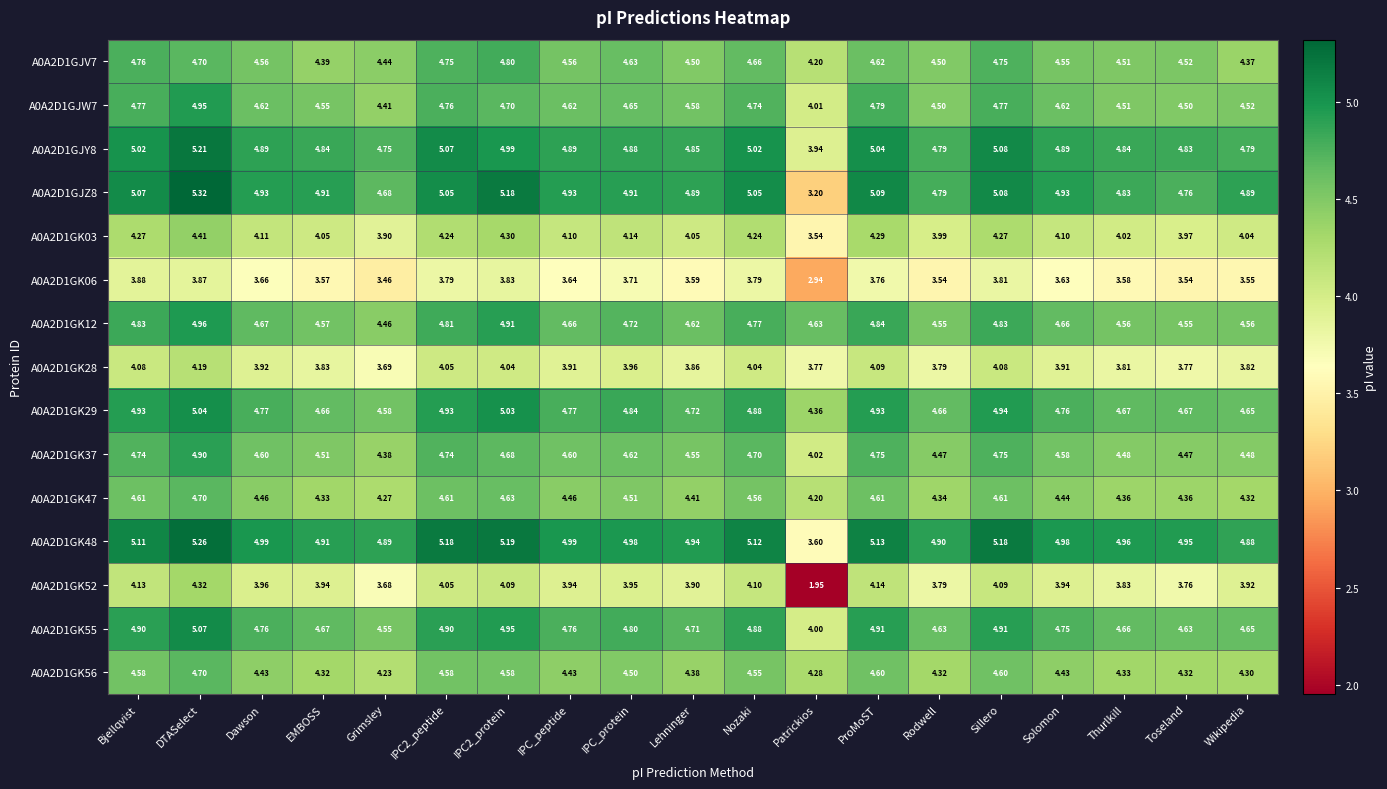

Count the number of categories in the chart.

19